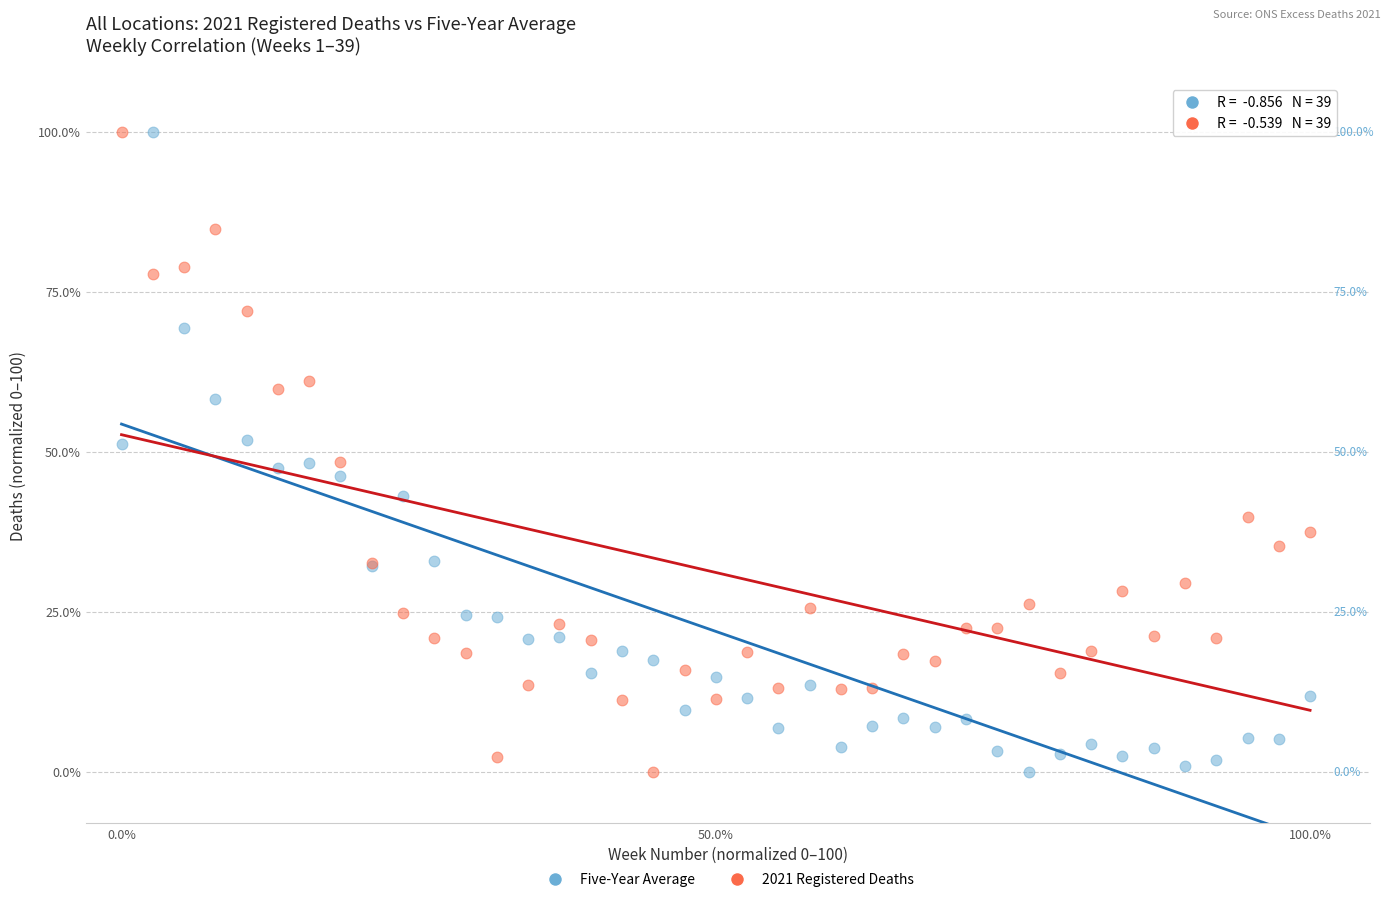

What is the X range (max minus min) for the scatter plot?

100.0